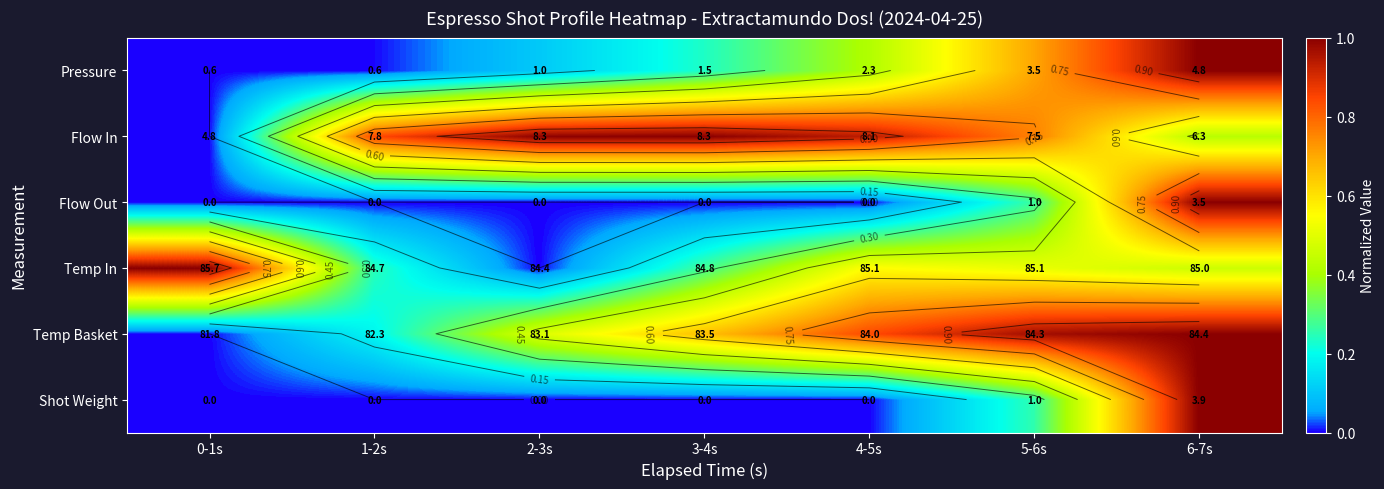

Which series changed the most between 1-2s and 2-3s?

Temp Basket